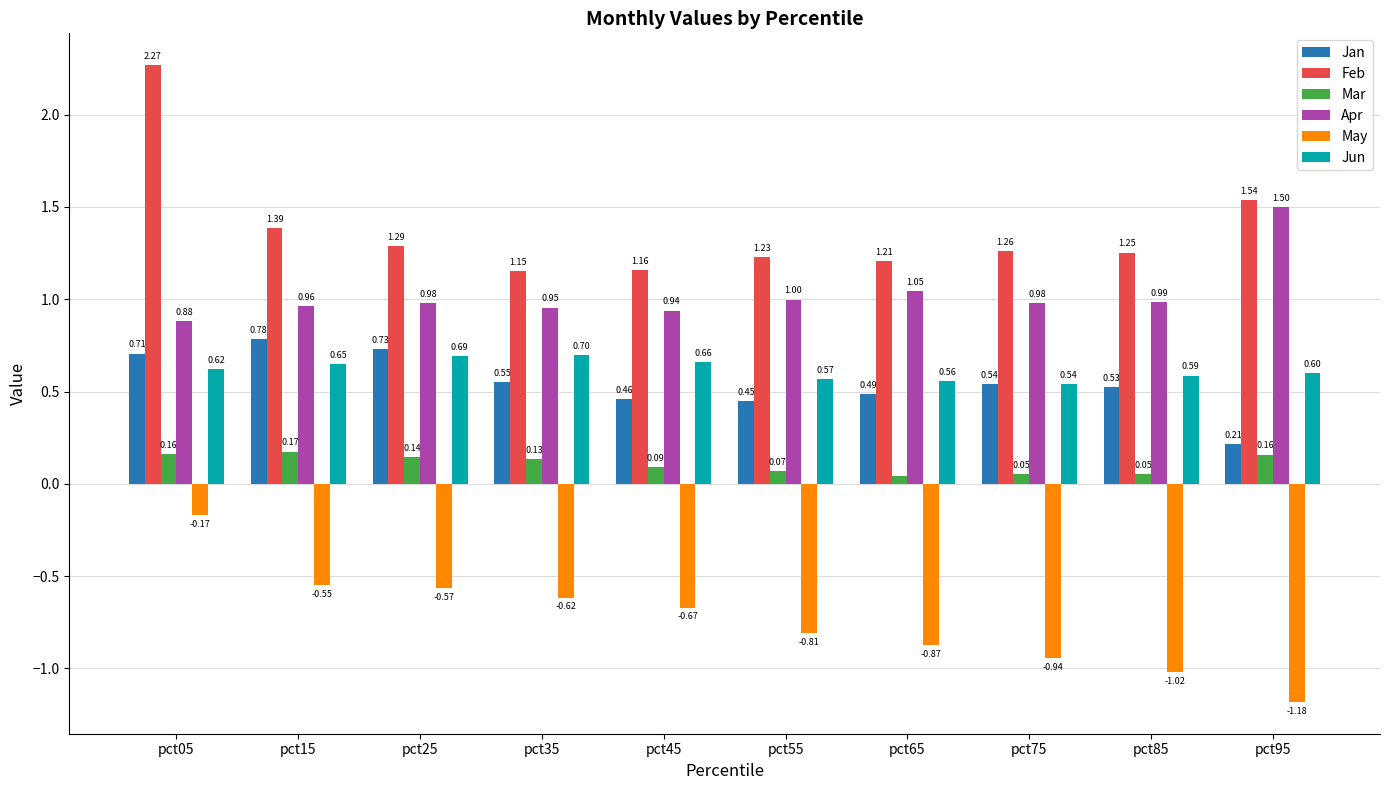

What is the total value across all series at pct15?

3.4